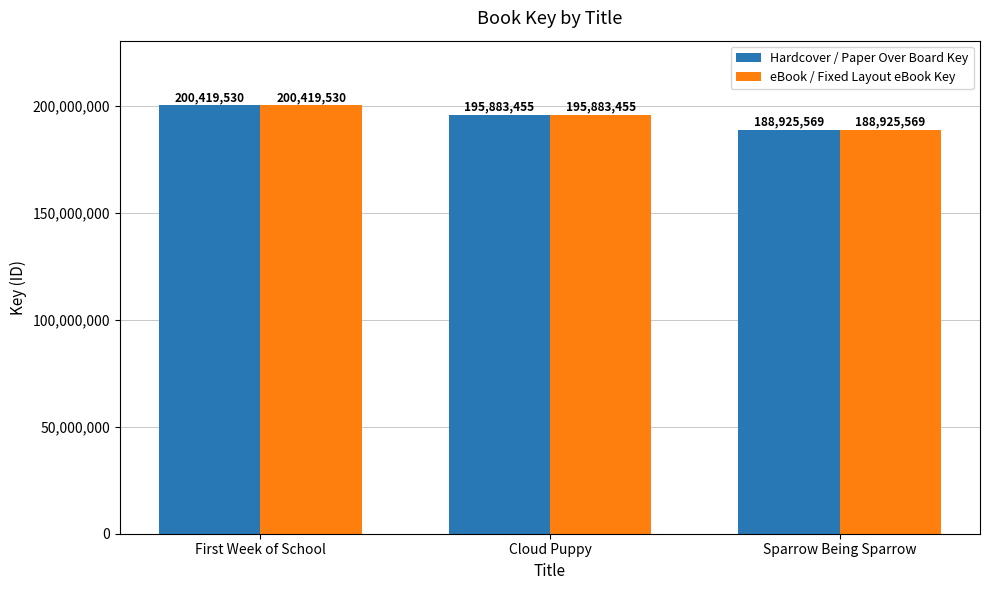

How many Hardcover / Paper Over Board Key values are between 188925569 and 200419530?

3